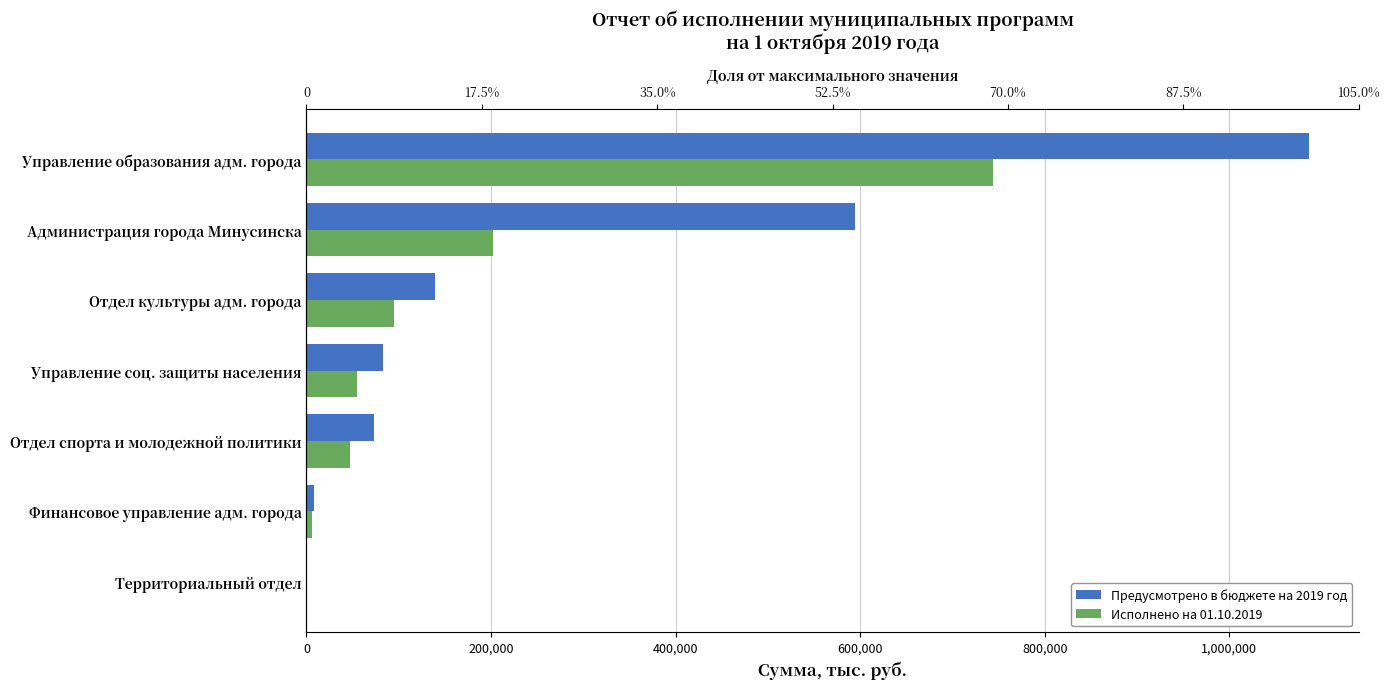

What position from the left is Управление соц. защиты населения?

4